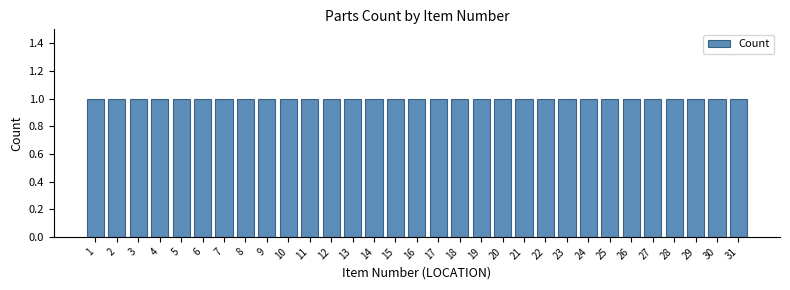

What is the height of the bar covering 9.5 to 10.5 on the x-axis? The values are not printed on the chart, so give them approximately, as read against the axis.

1